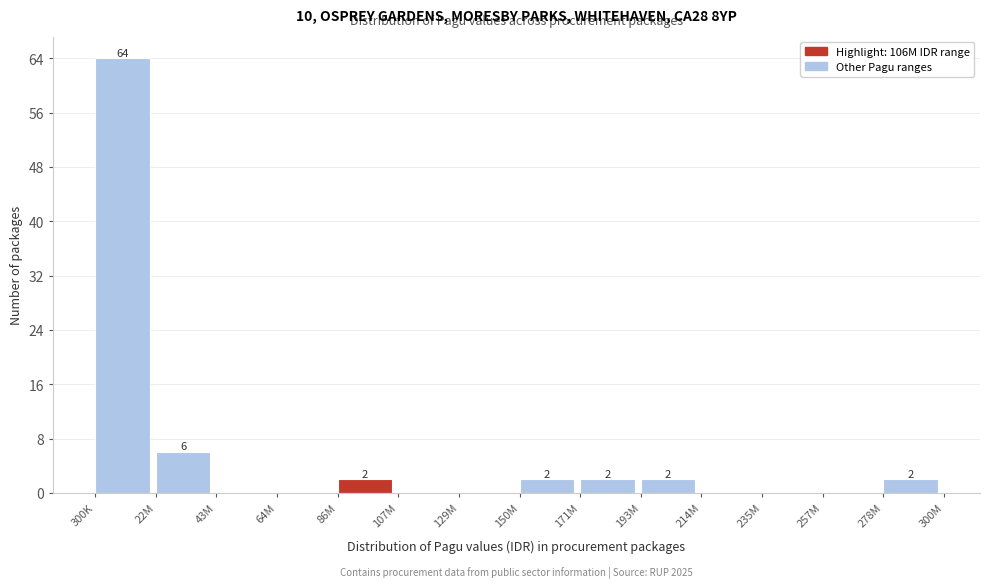

Reading left to right, transcribe all the data shown in this chart.

300K=64	22M=6	43M=0	64M=0	86M=2	107M=0	129M=0	150M=2	171M=2	193M=2	214M=0	235M=0	257M=0	278M=2